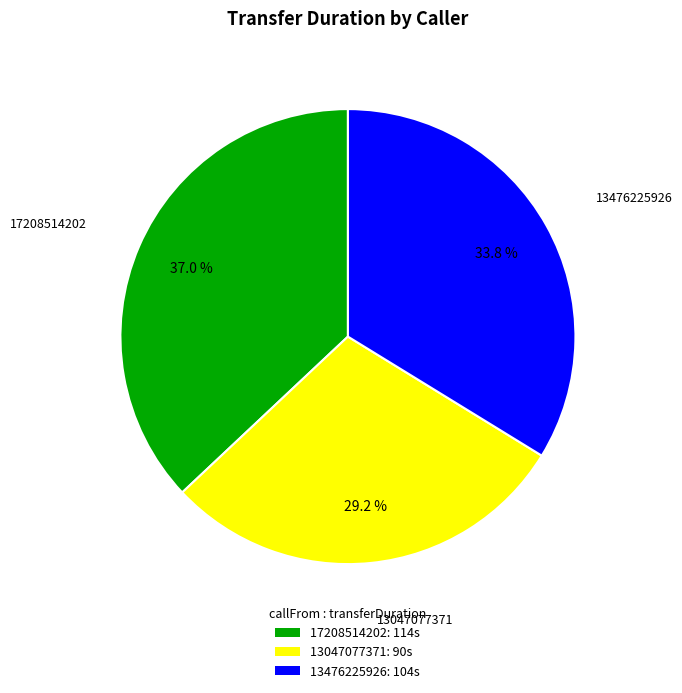

To the nearest percent, what is the combined percentage of 13476225926 and 17208514202?

71%